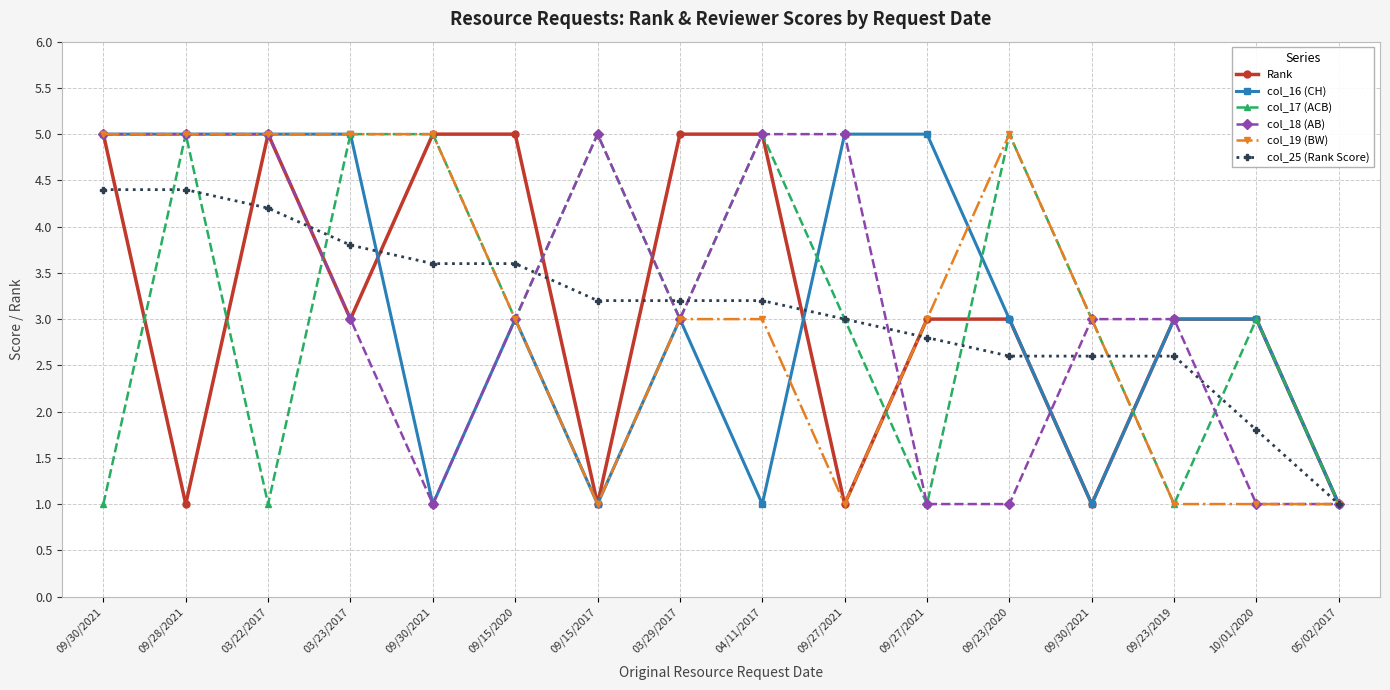

Count the number of categories in the chart.

16